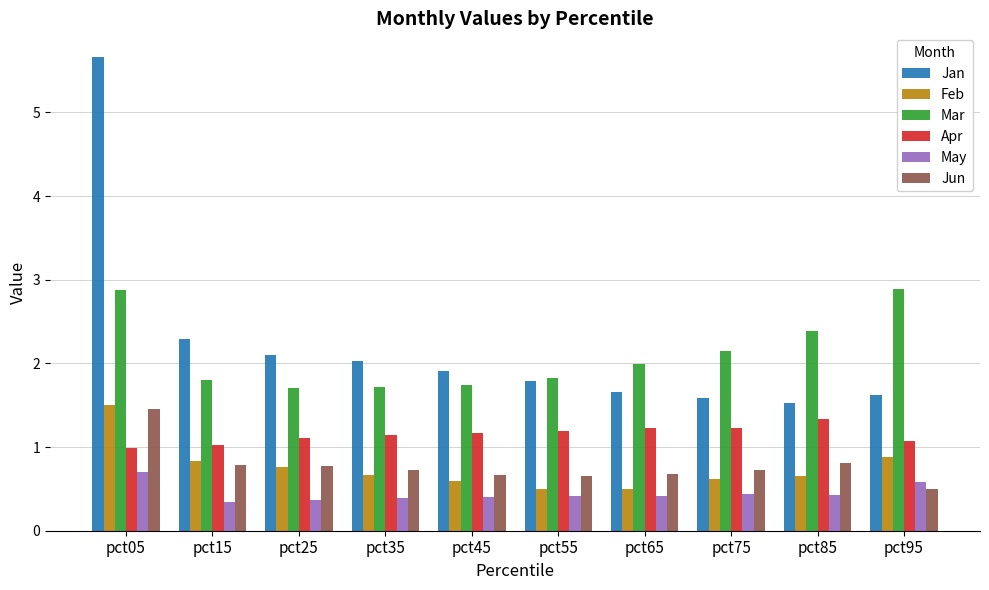

What is the total value across all series at pct65?

6.5